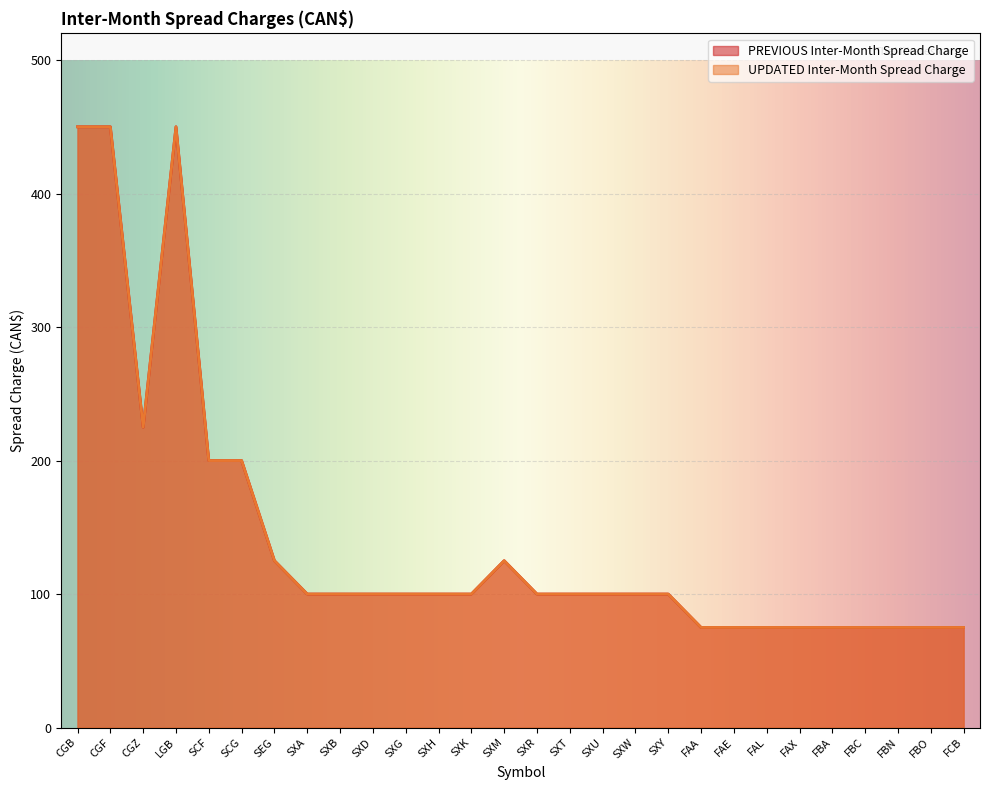

Is it true that UPDATED Inter-Month Spread Charge equals 100 at SXW?

True